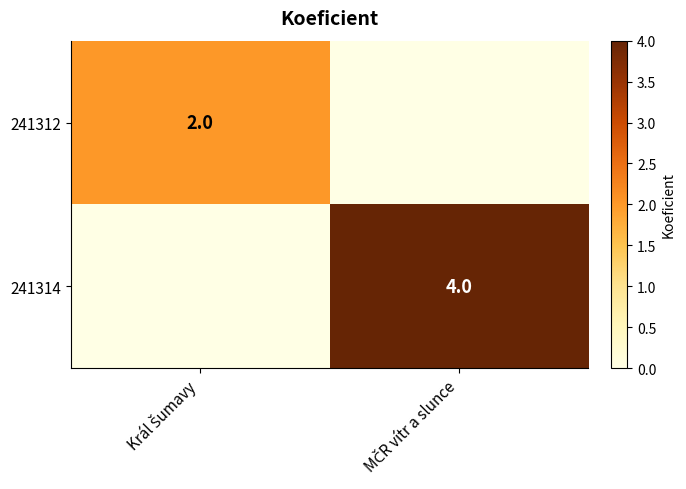

Is it true that 241312 equals -1 at MČR vítr a slunce?

False